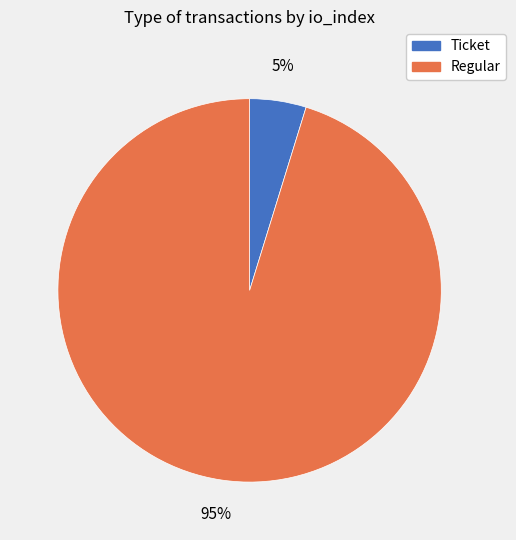

To the nearest percent, what is the combined percentage of Regular and Ticket?

100%